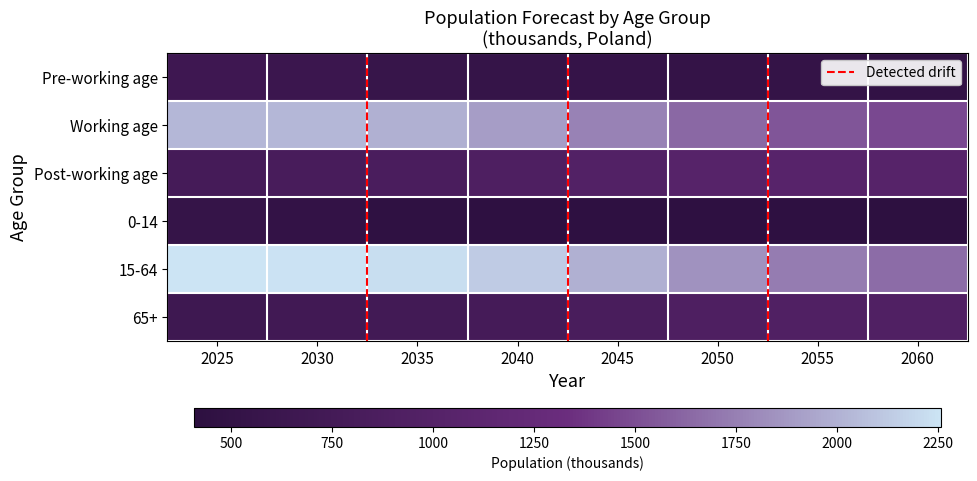

Rank the series at 2025 from highest to lowest value.

15-64, Working age, Post-working age, 65+, Pre-working age, 0-14